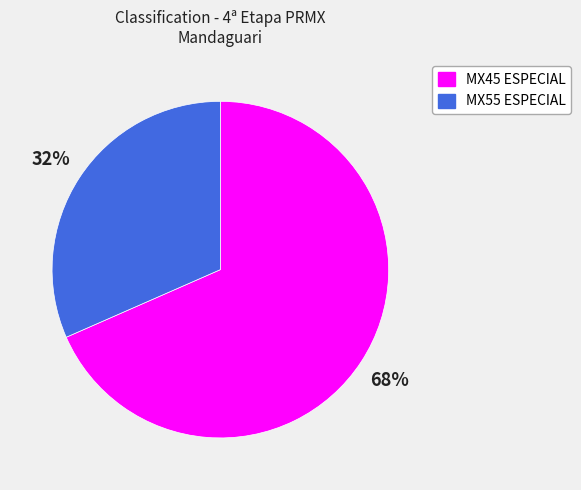

Is there any slice that represents more than half of the pie?

Yes